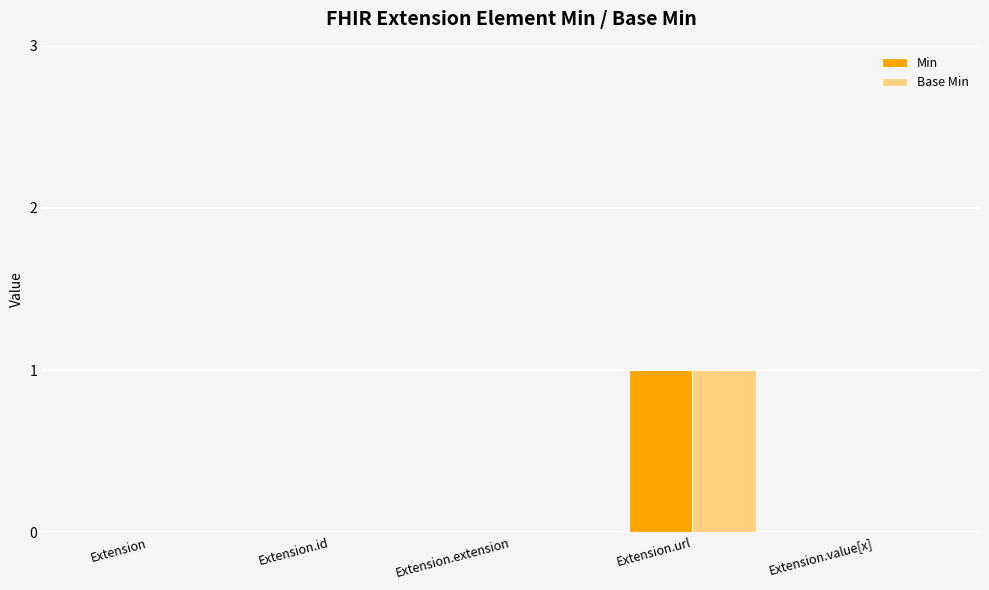

How many Min values are between 0 and 1?

5